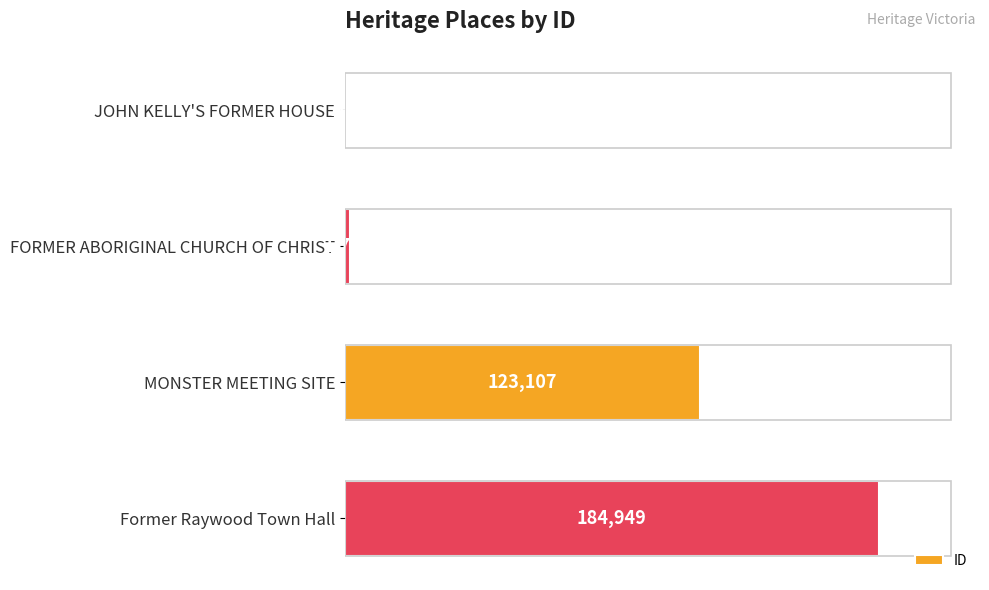

True or false: the data shows 82813 at MONSTER MEETING SITE.

False